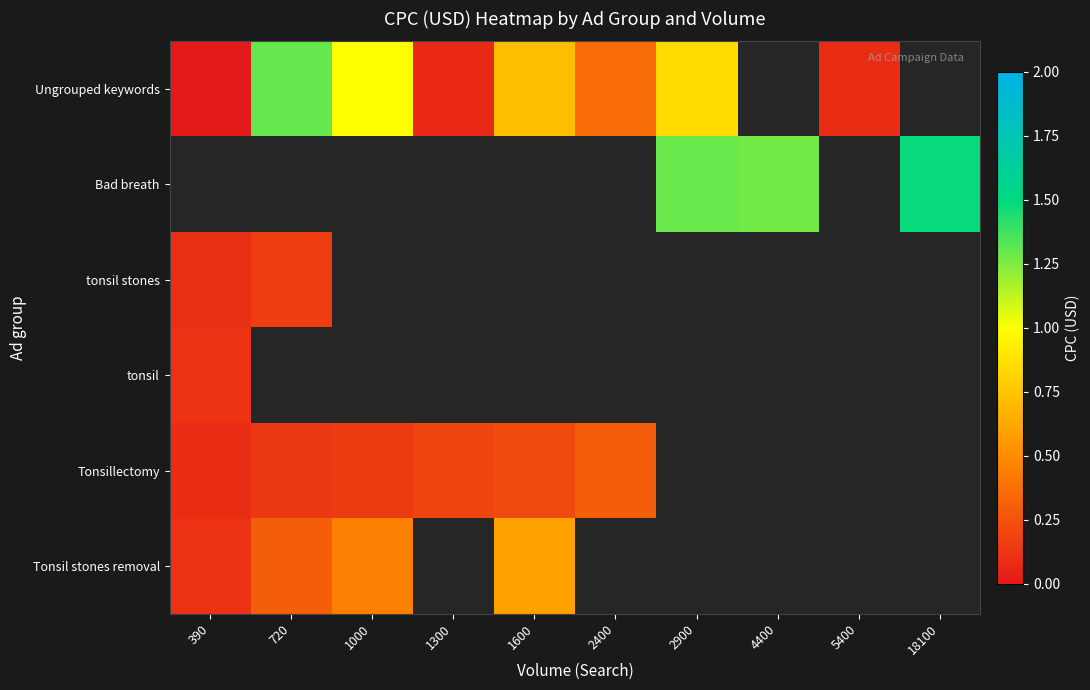

At which label does Tonsillectomy reach its minimum?

390